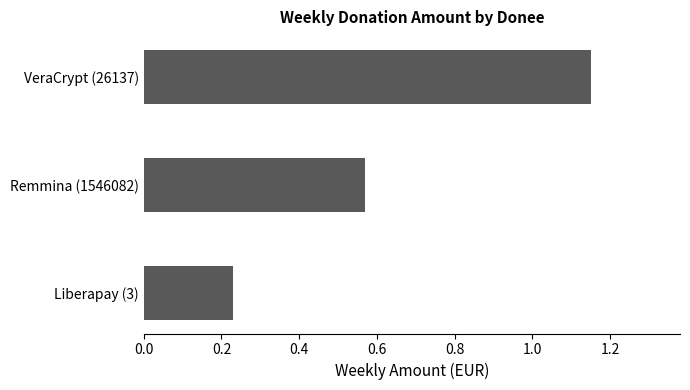

The value at VeraCrypt (26137) is 1.7. True or false?

False